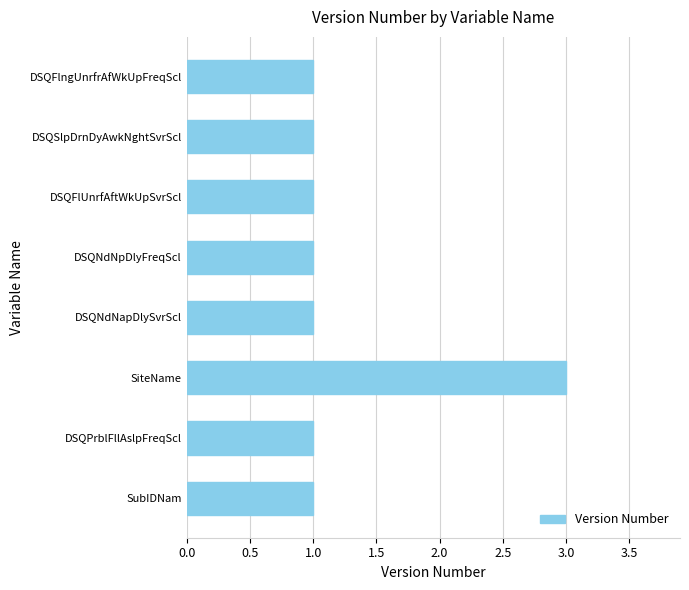

Is it true that the value at SiteName is 1?

False